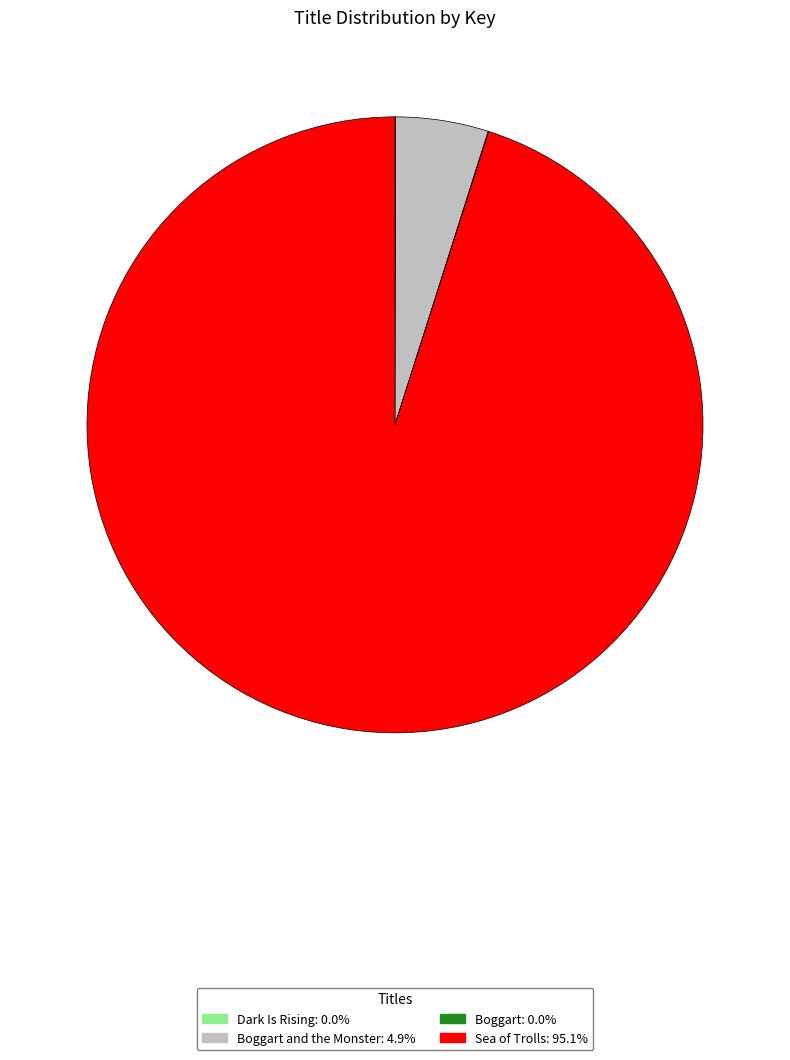

Is there any slice that represents more than half of the pie?

Yes